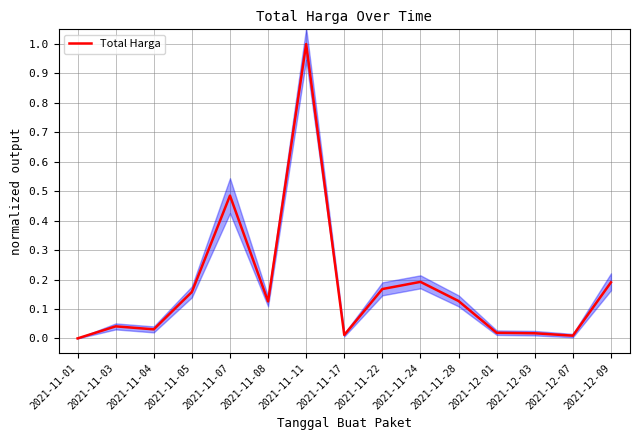

What is the difference between the second highest and minimum values?

0.5